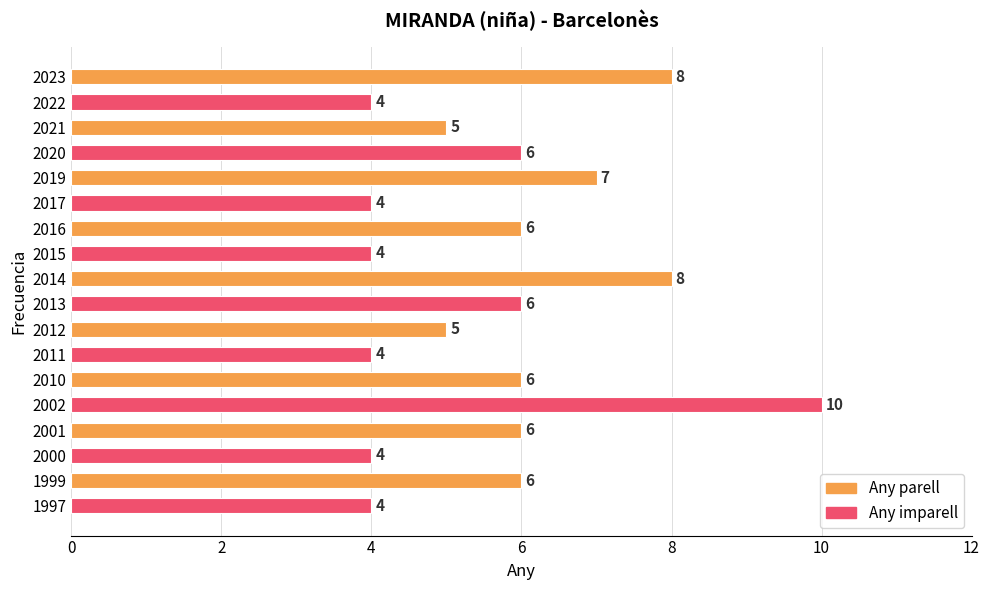

What is the greatest value displayed?

10